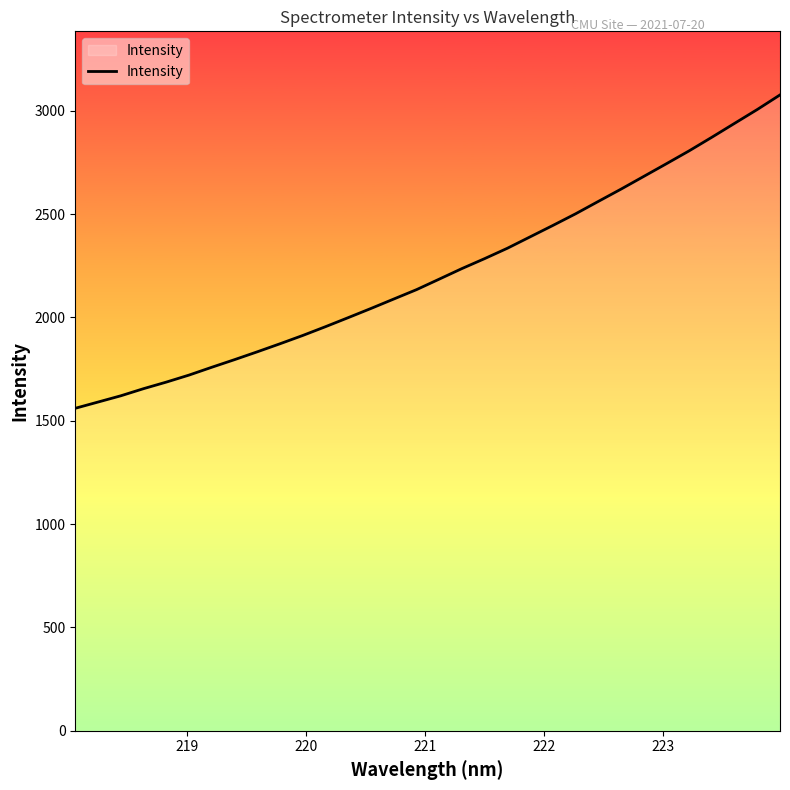

What is the smallest value displayed?

1560.4